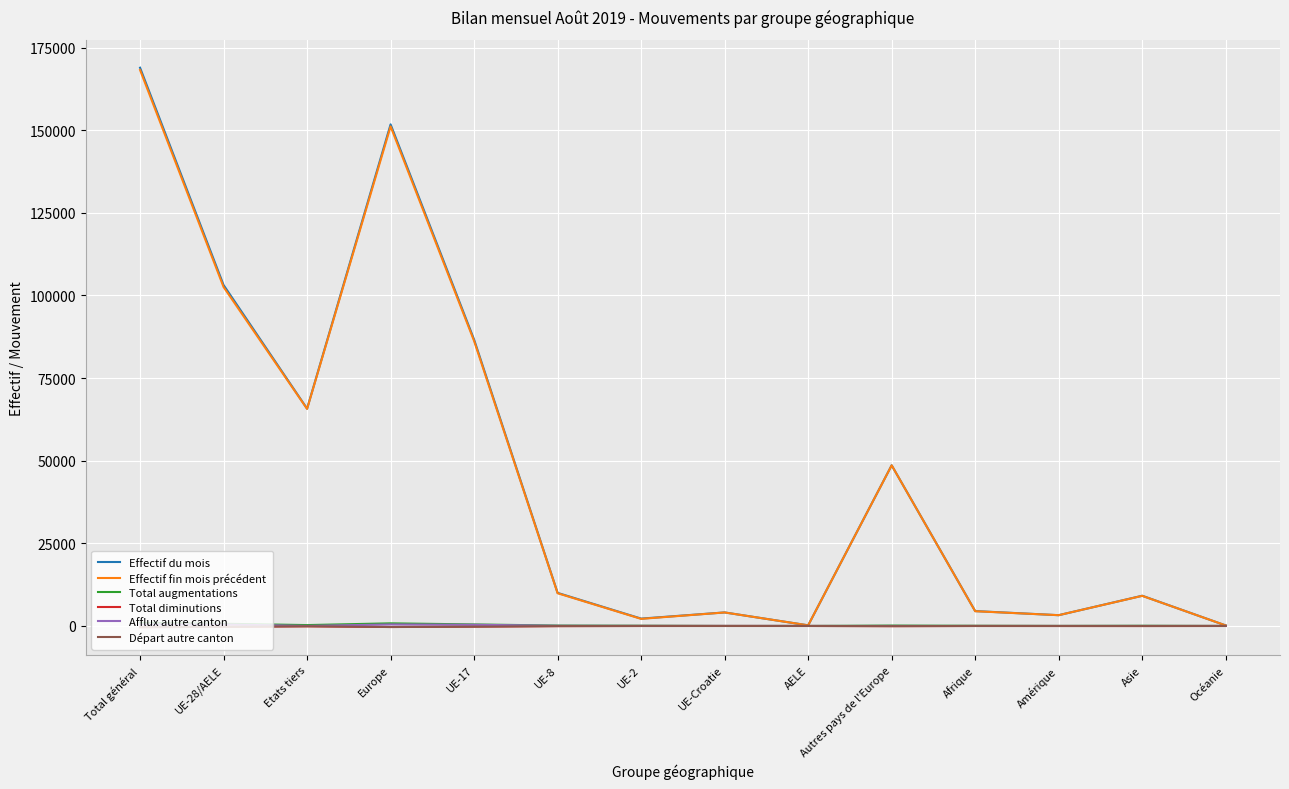

What is the average value of the Afflux autre canton series?

132